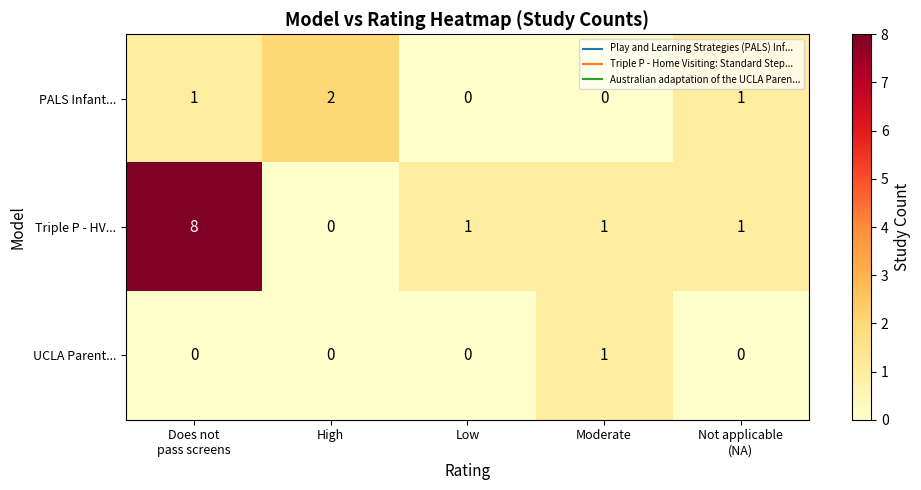

At which label does Triple P - HV... reach its minimum?

High